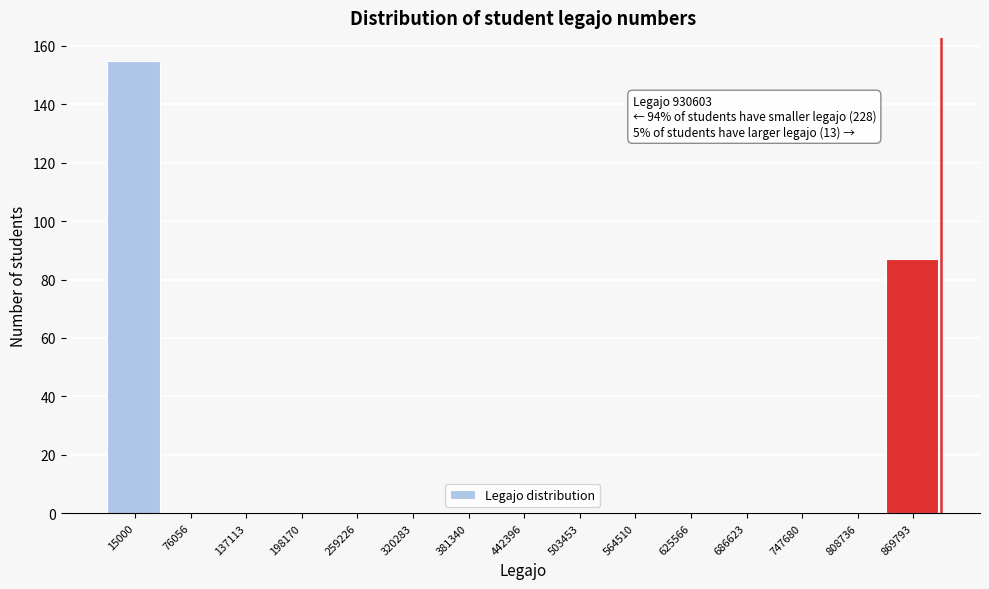

Reading right to left, list all the values displayed in this chart.

869793=87	808736=0	747680=0	686623=0	625566=0	564510=0	503453=0	442396=0	381340=0	320283=0	259226=0	198170=0	137113=0	76056=0	15000=155